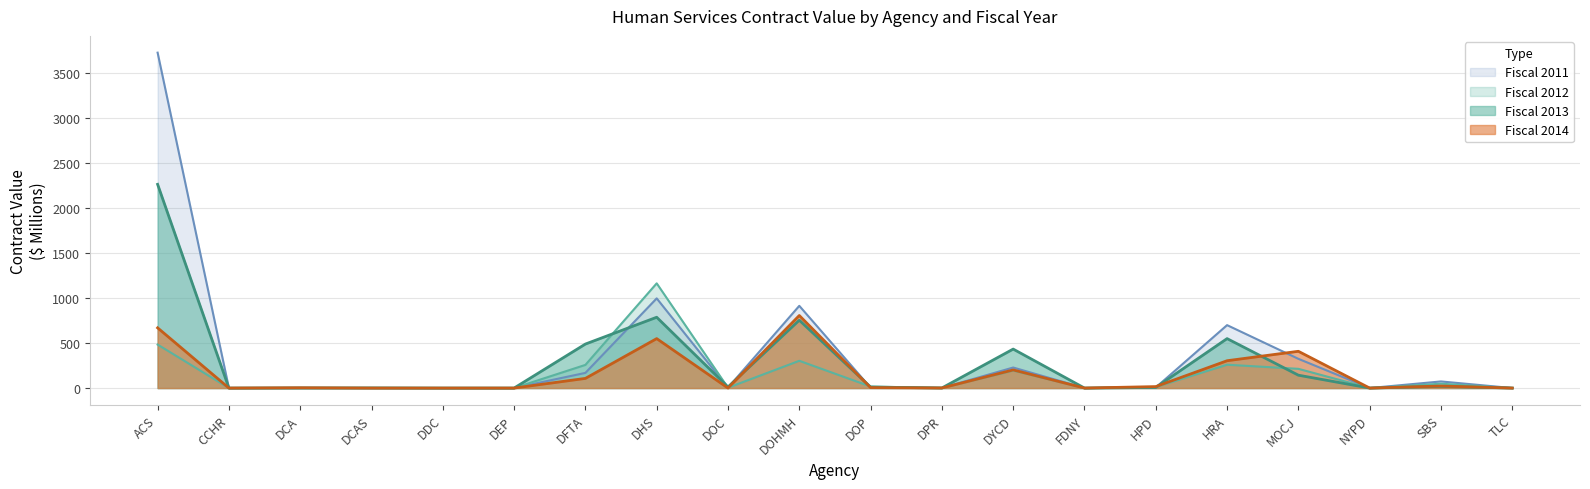

The Fiscal 2013 series shows 356.1 at HRA. True or false?

False